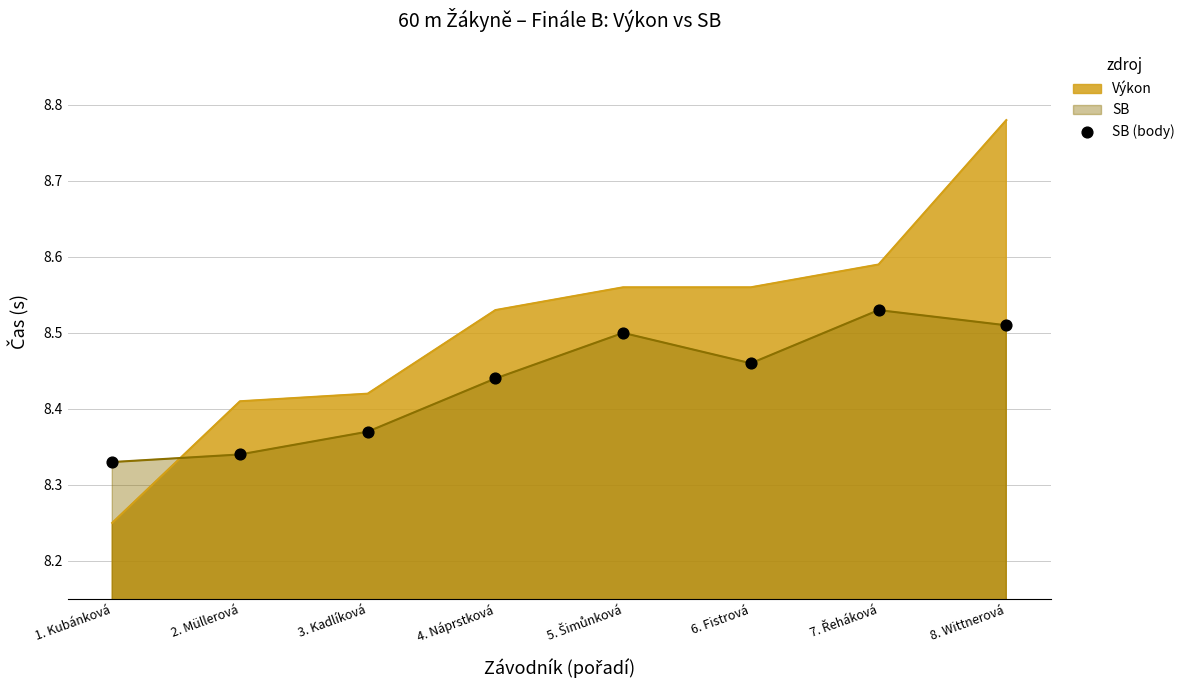

Between 4. Náprstková and 8. Wittnerová, which is larger?

8. Wittnerová